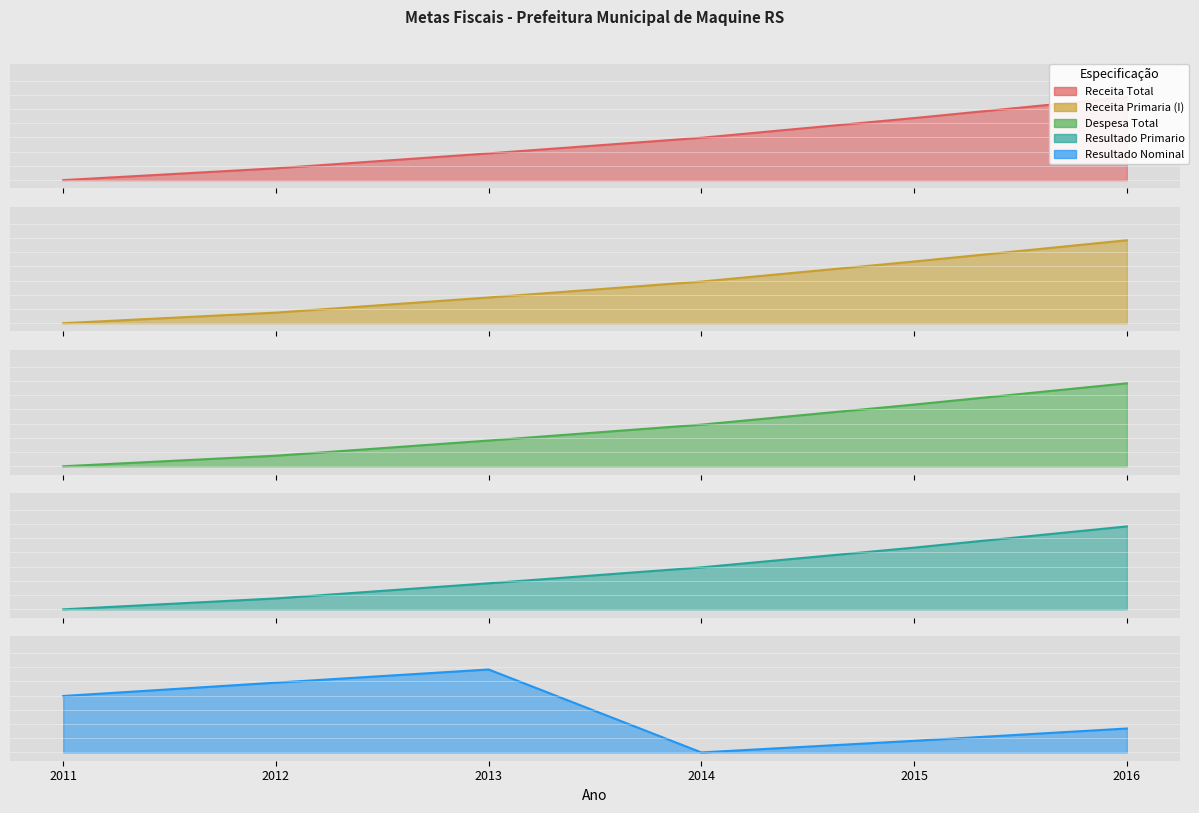

Which series has the widest spread of values?

Receita Total